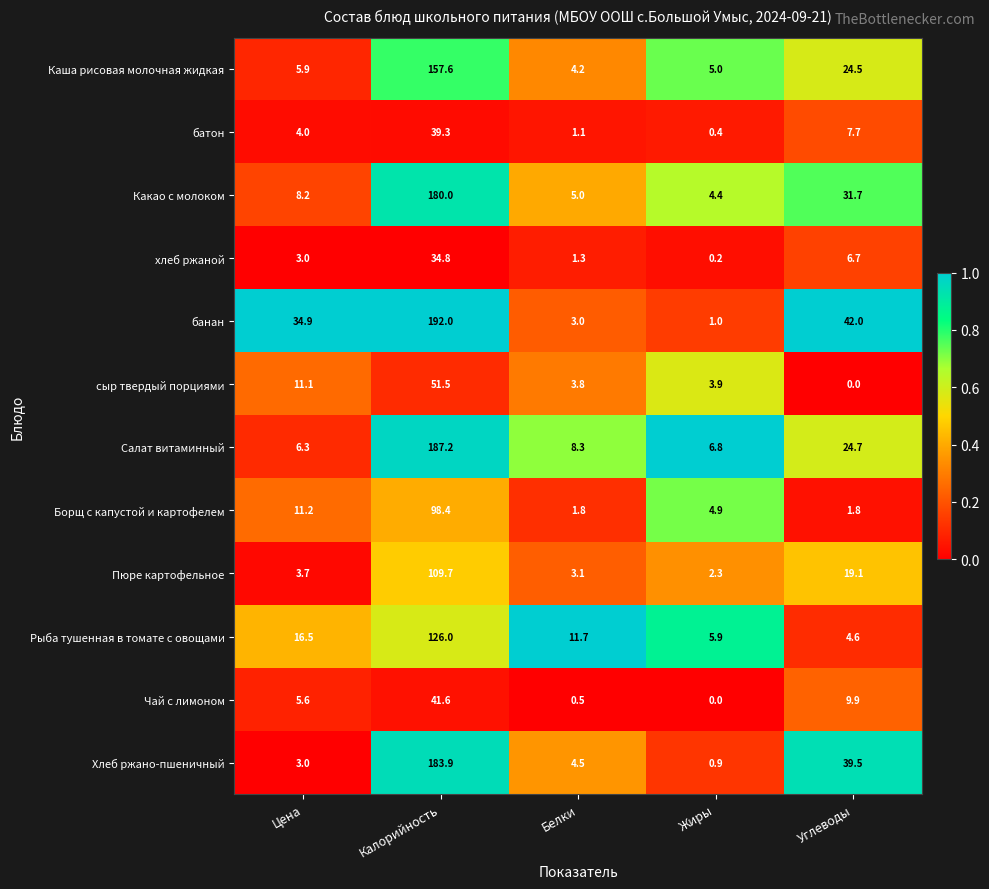

What is the difference between the maximum and second lowest values in the Каша рисовая молочная жидкая series?

152.6